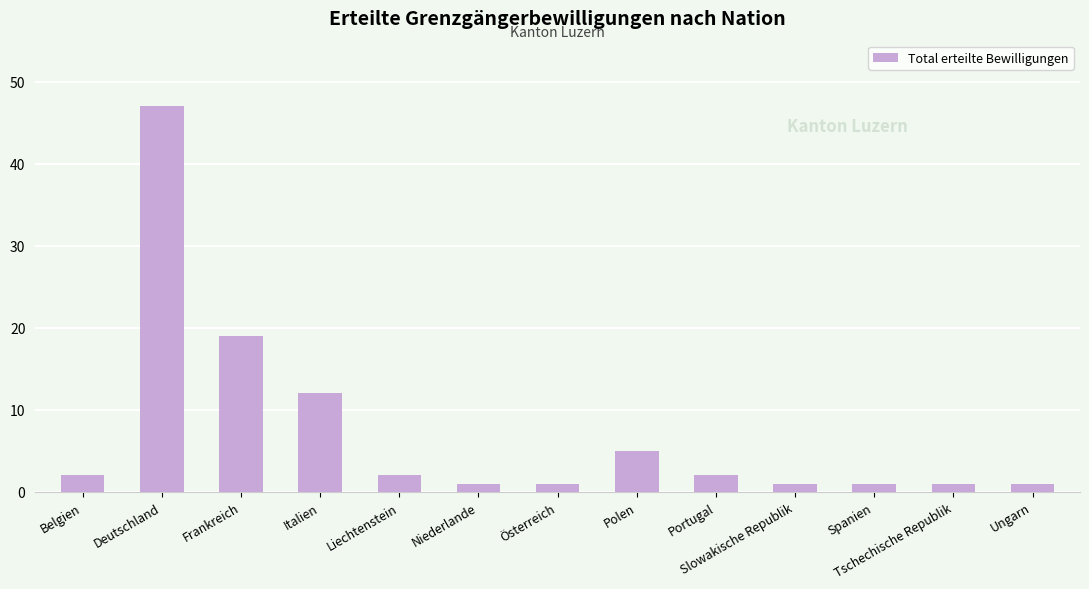

What is the difference between the values at Portugal and Slowakische Republik?

1